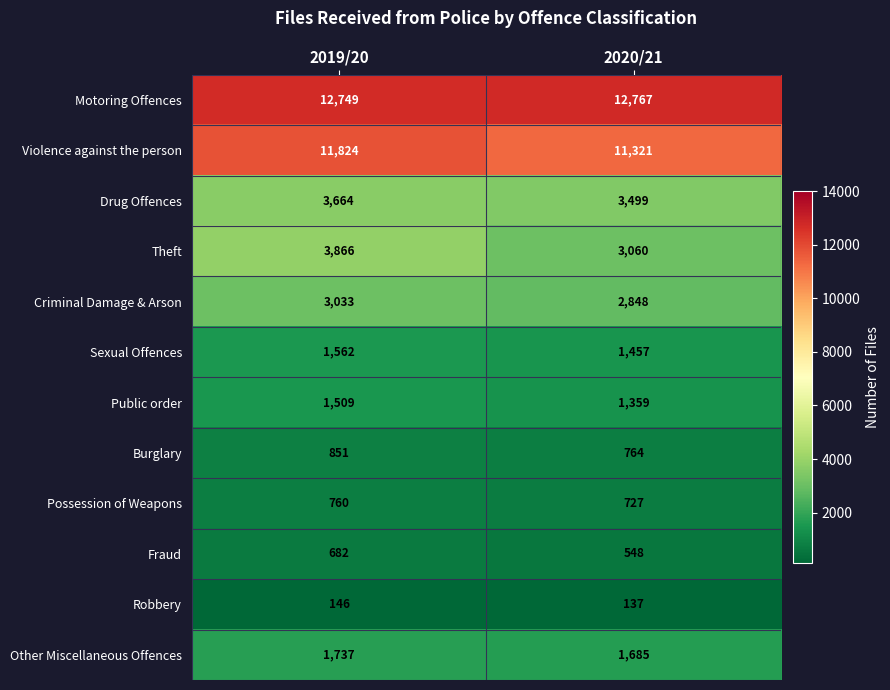

What is the average value of the Burglary series?

808